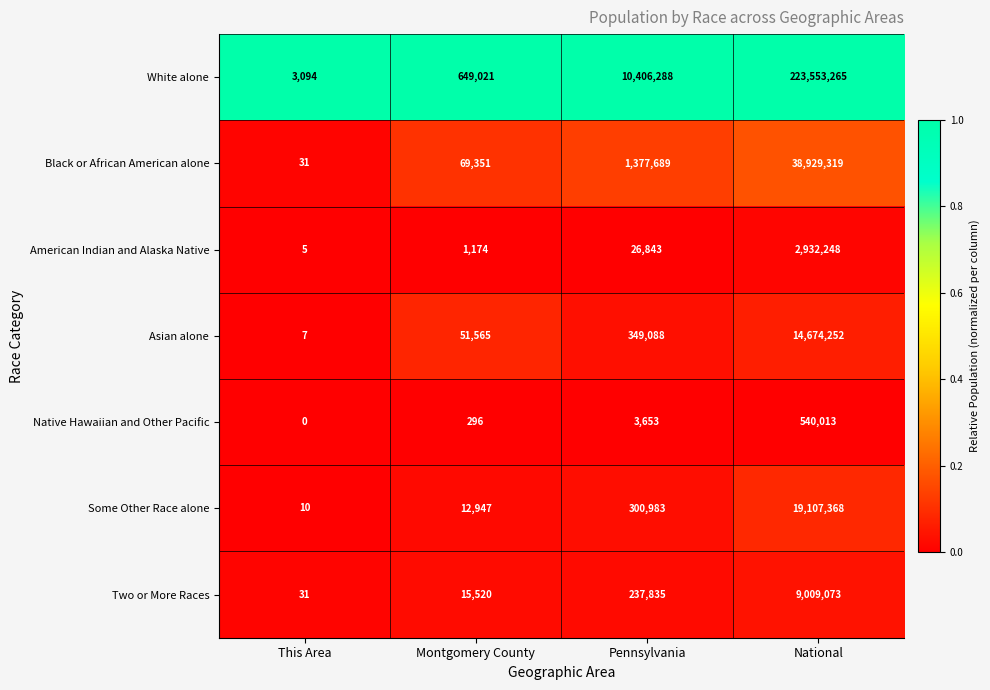

What value does the Asian alone series have at This Area?

7